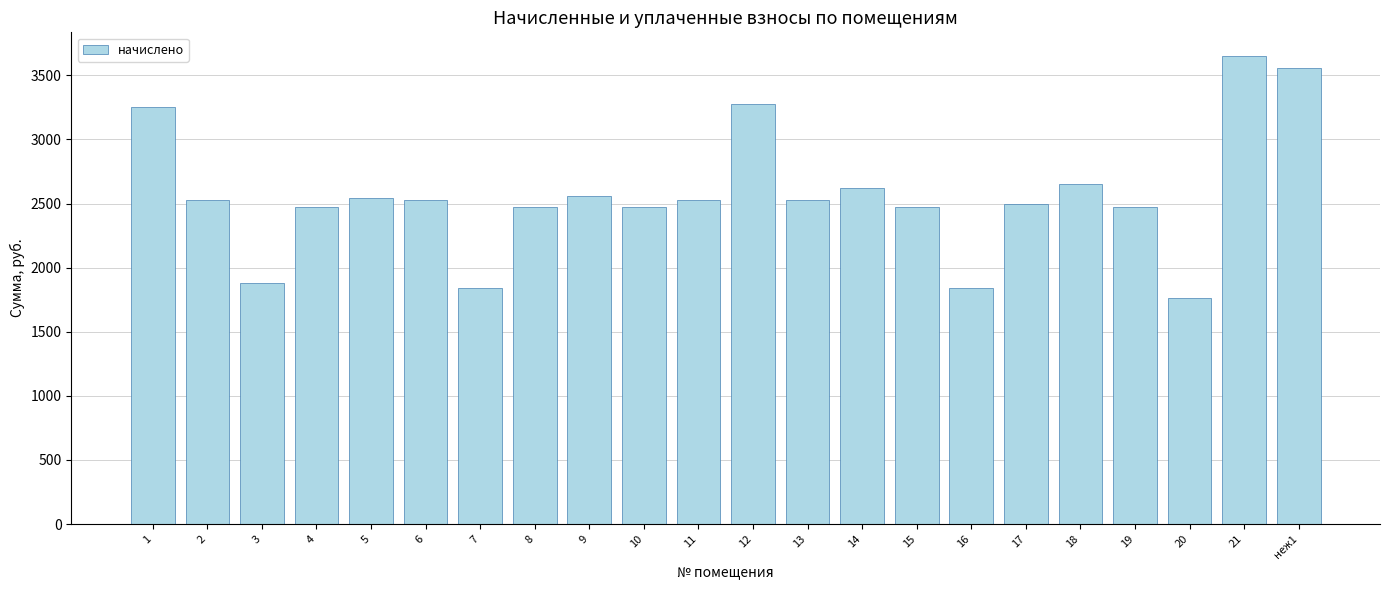

What is the average value?

2564.5